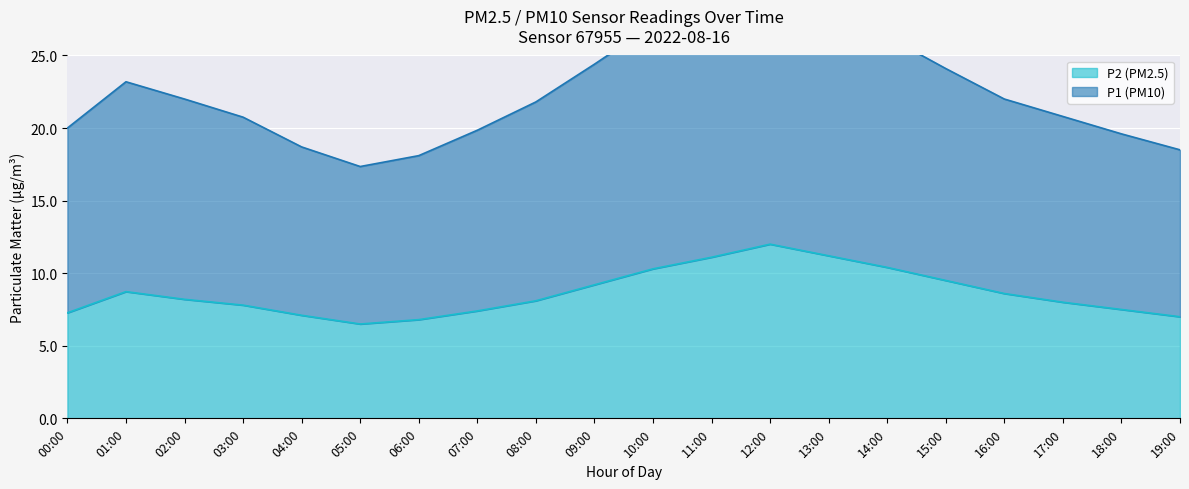

What is the total value across all series at 15:00?

33.6